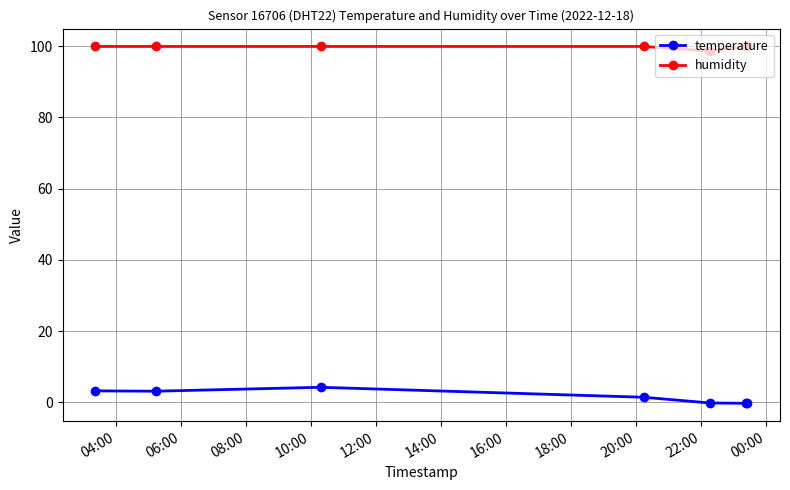

True or false: temperature has more than 2 points higher than both neighbors.

False